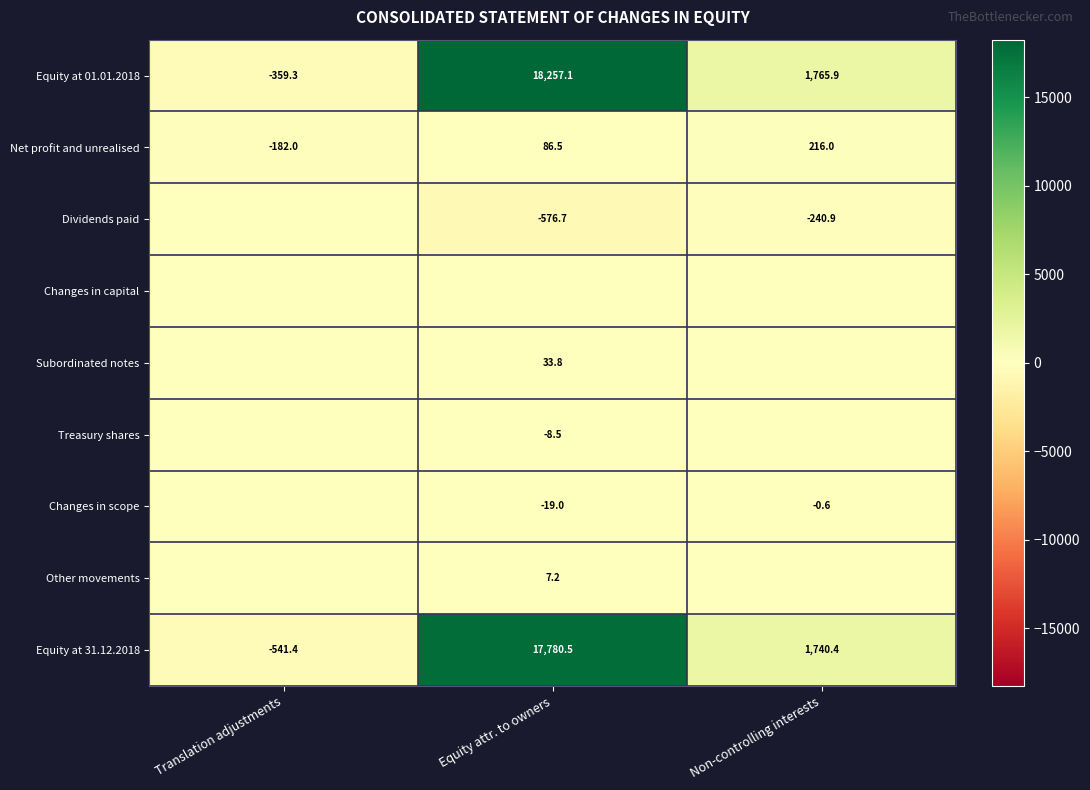

What is the smallest value displayed?

-576.7